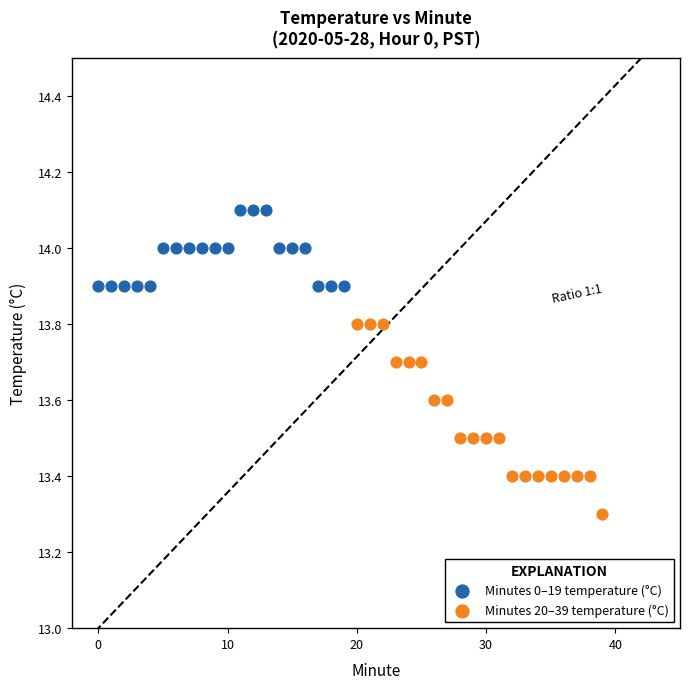

Which series has the largest Y range (max minus min)?

Minutes 20–39 temperature (°C)